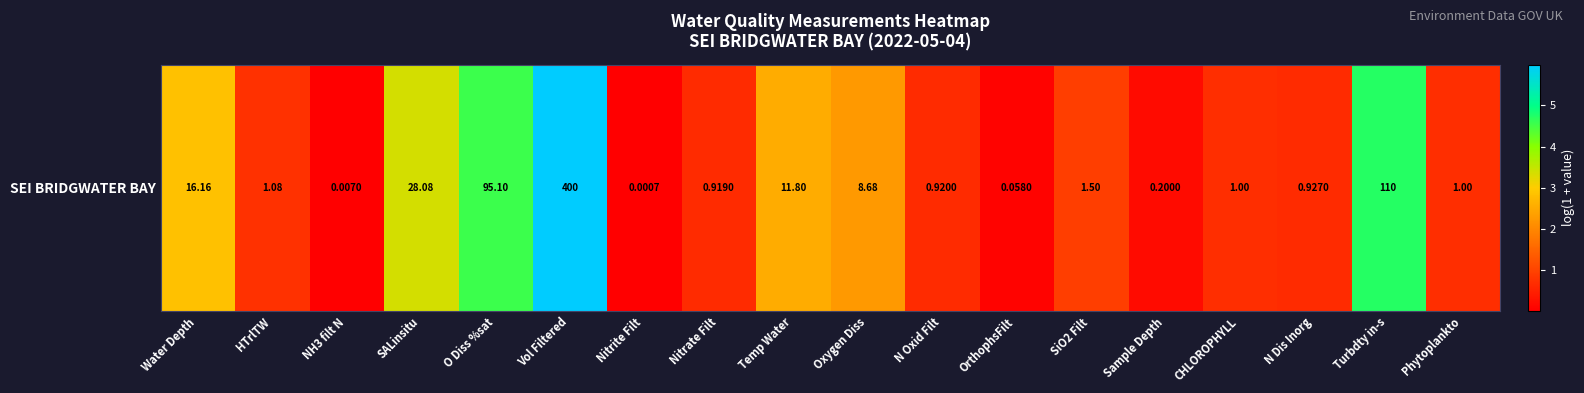

List the labels in order of value, largest first.

Vol Filtered, Turbdty in-s, O Diss %sat, SALinsitu, Water Depth, Temp Water, Oxygen Diss, SiO2 Filt, HTrlTW, CHLOROPHYLL, Phytoplankto, N Dis Inorg, N Oxid Filt, Nitrate Filt, Sample Depth, OrthophsFilt, NH3 filt N, Nitrite Filt